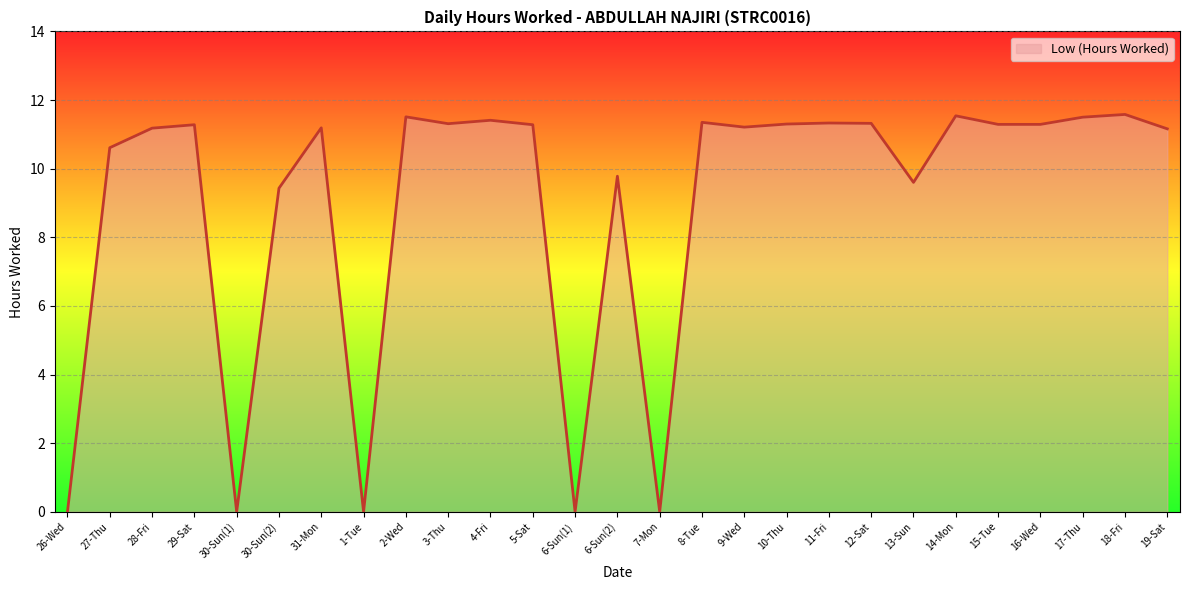

What position from the left is 30-Sun(2)?

6